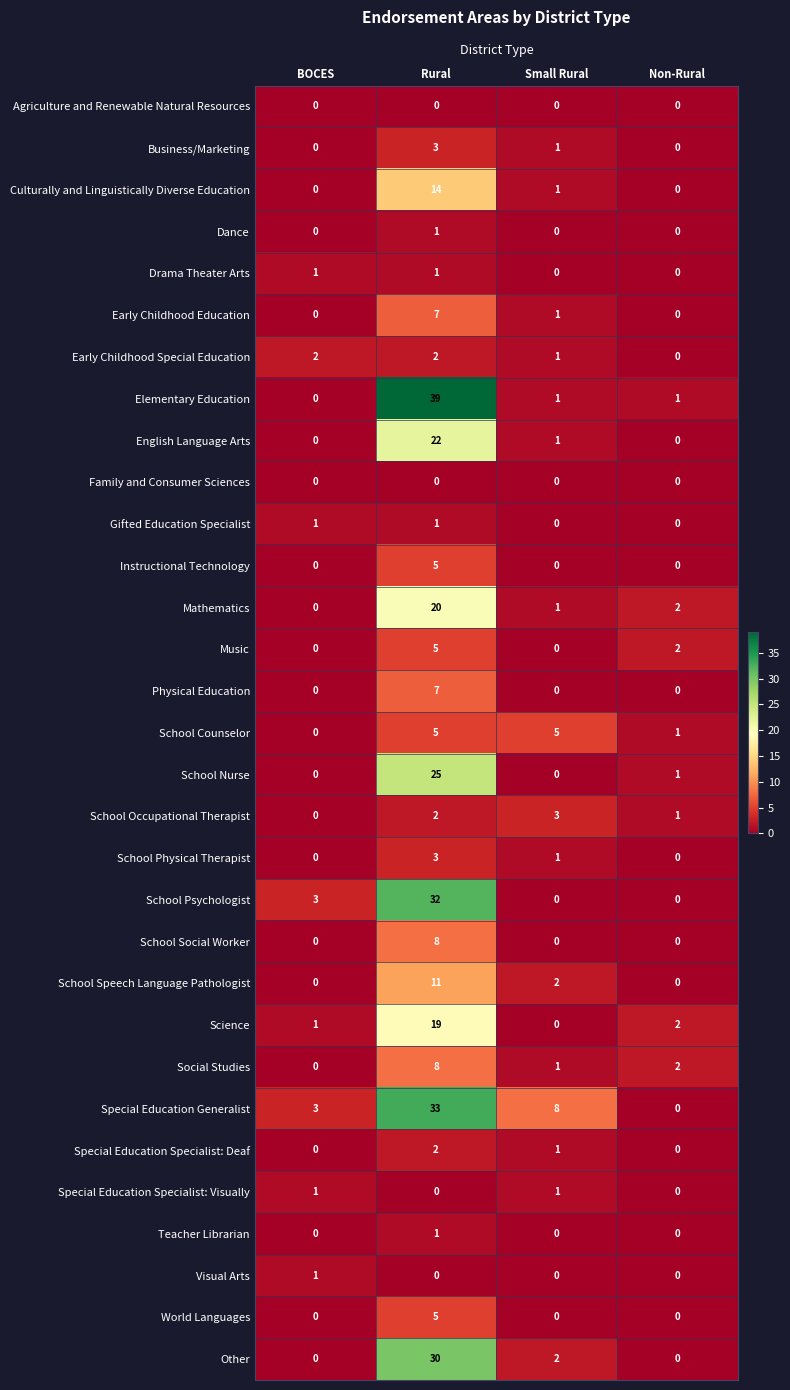

Between BOCES and Rural, which series saw the biggest shift?

Elementary Education